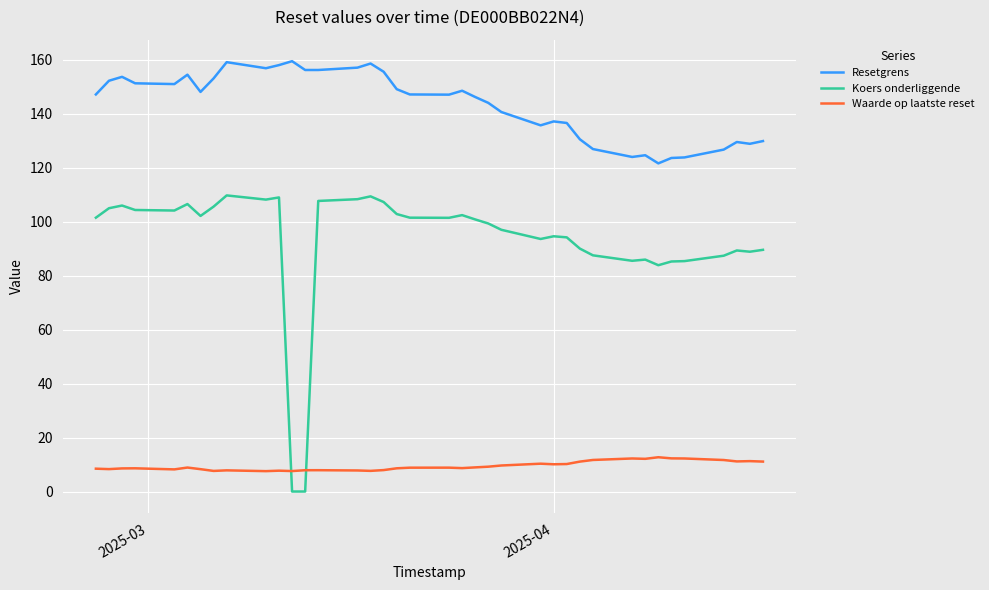

What is the difference between the maximum and minimum values in the Koers onderliggende series?

109.7